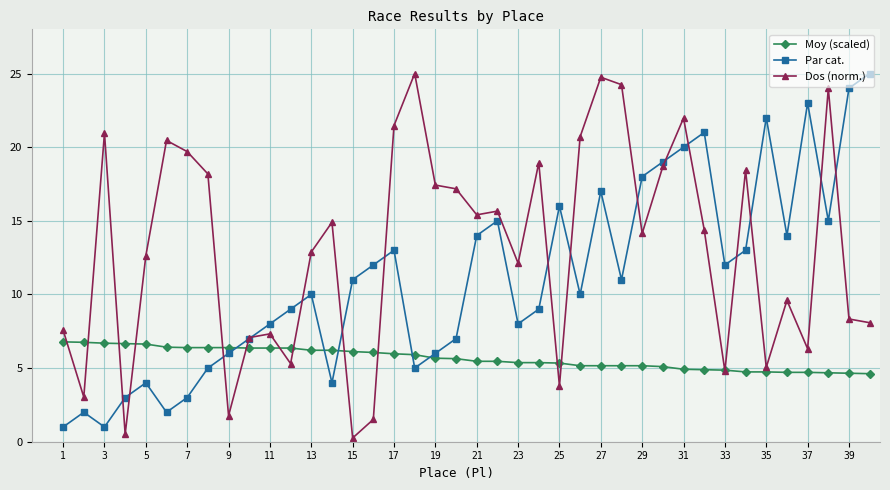

What are all the series names shown in the legend?

Moy (scaled), Par cat., Dos (norm.)